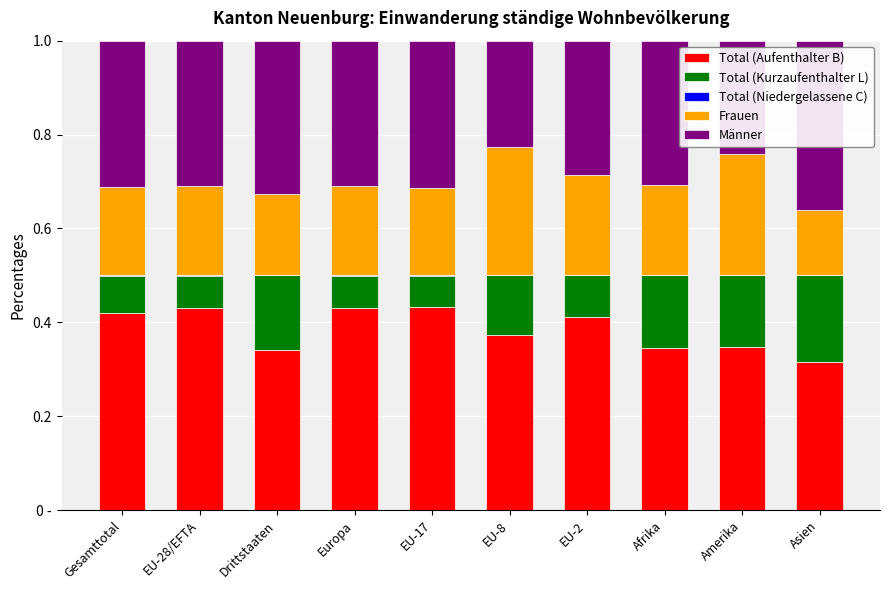

The Frauen series shows 0.1 at Asien. True or false?

False